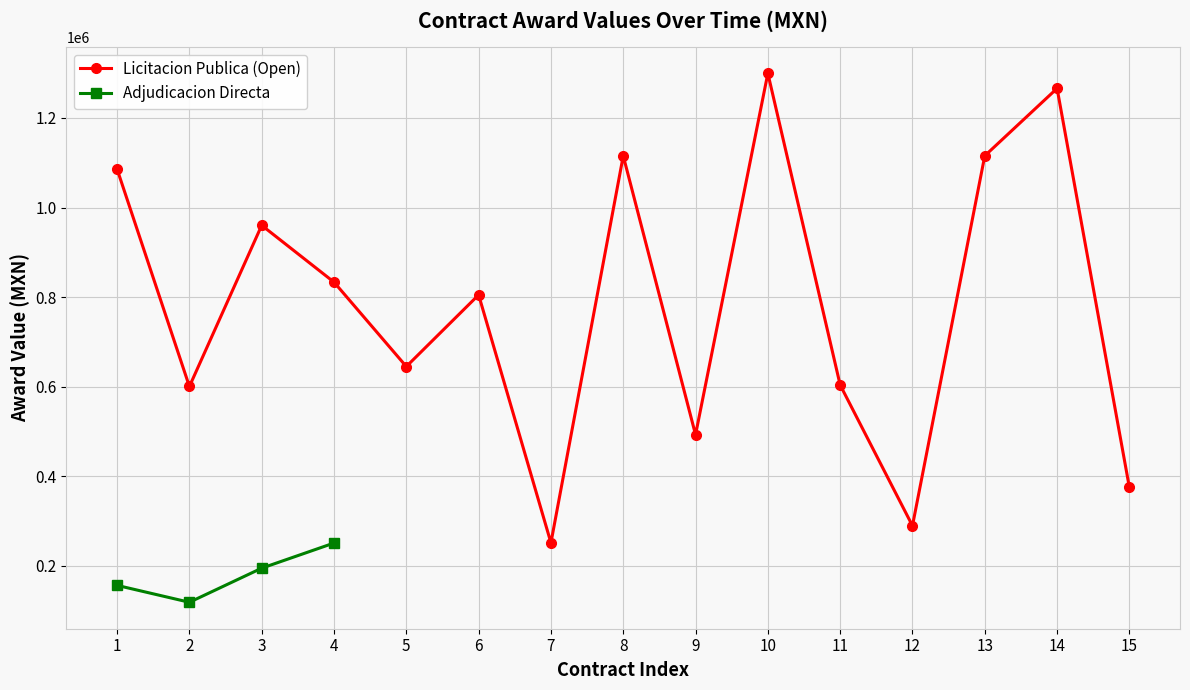

The value at 3 is 121741.9. True or false?

False